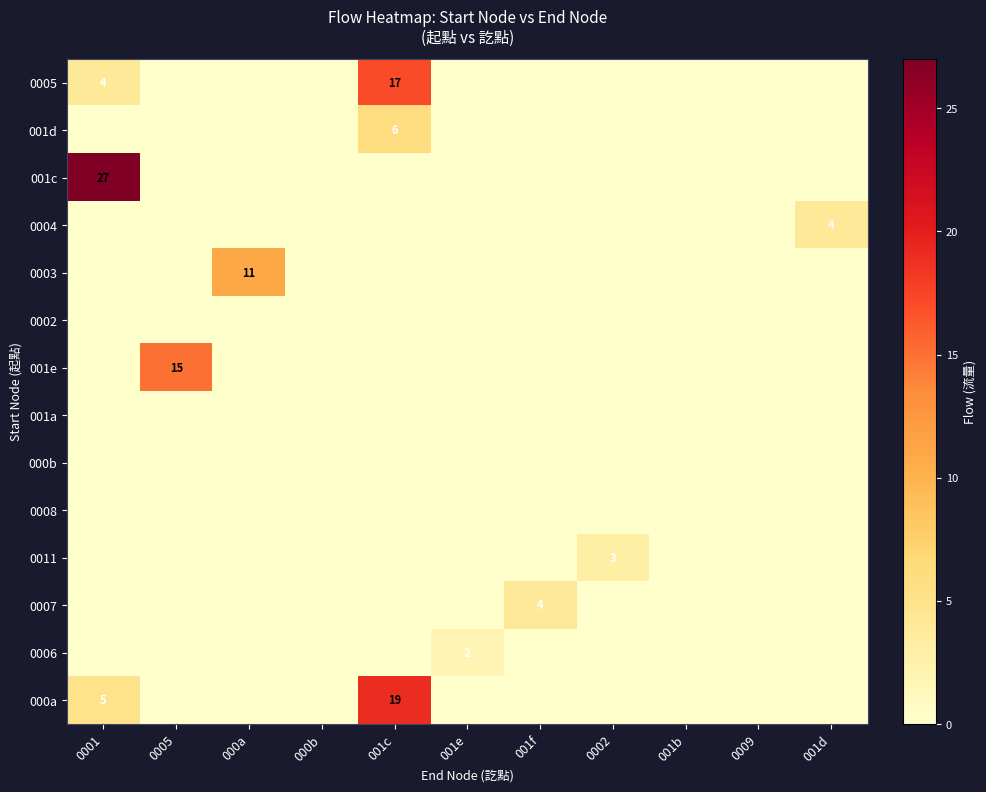

Is it true that 000a equals 19 at 001c?

True